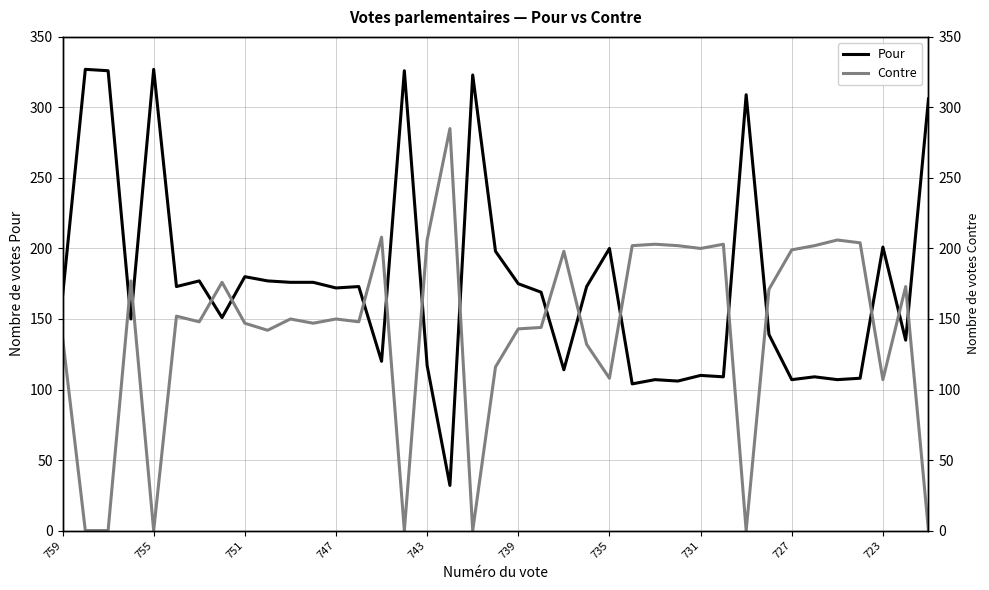

Count the number of data series in this chart.

2